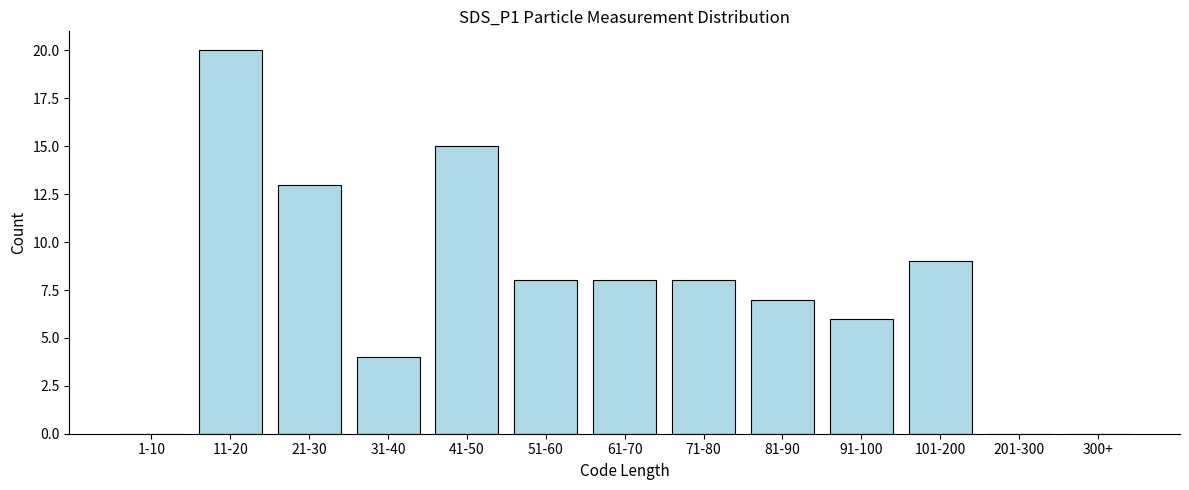

Reading right to left, extract all data points from this chart.

300+=0	201-300=0	101-200=9	91-100=6	81-90=7	71-80=8	61-70=8	51-60=8	41-50=15	31-40=4	21-30=13	11-20=20	1-10=0